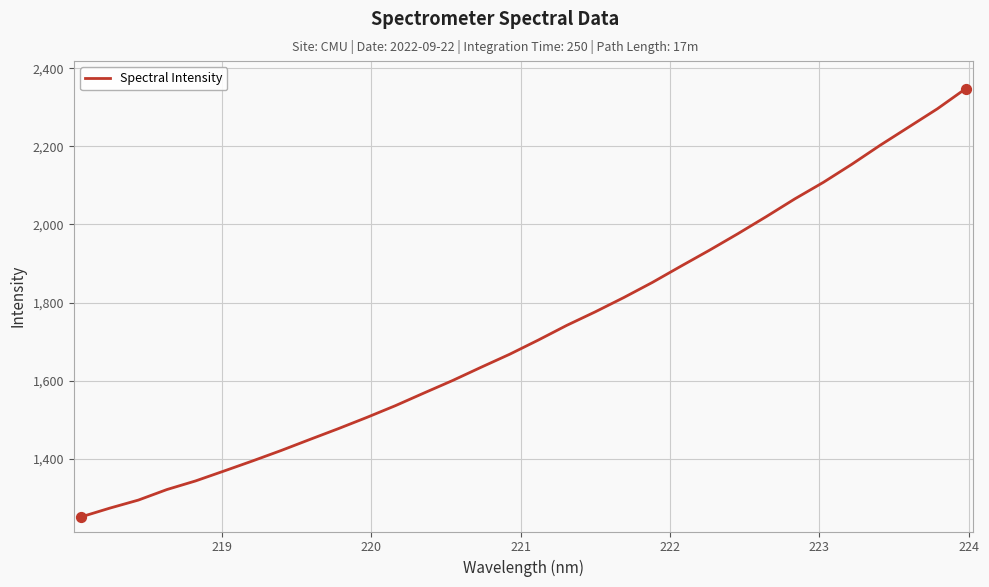

What is the difference between the maximum and minimum values?

1096.8